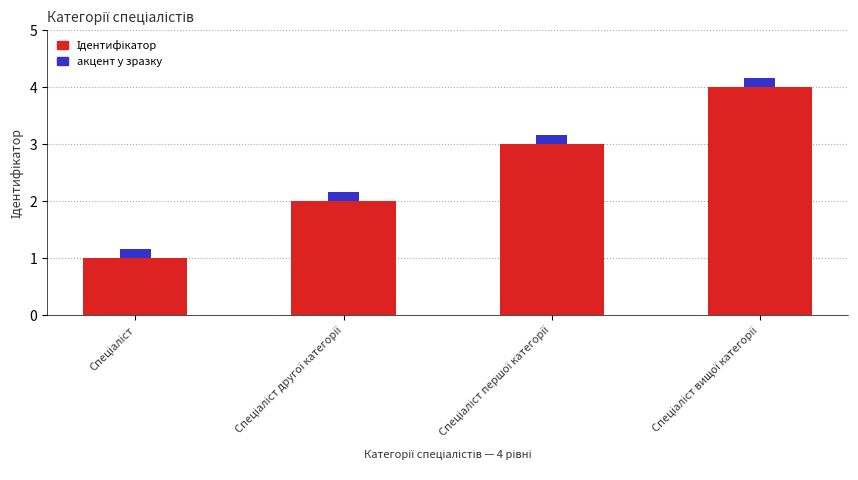

Are the bars horizontal?

No